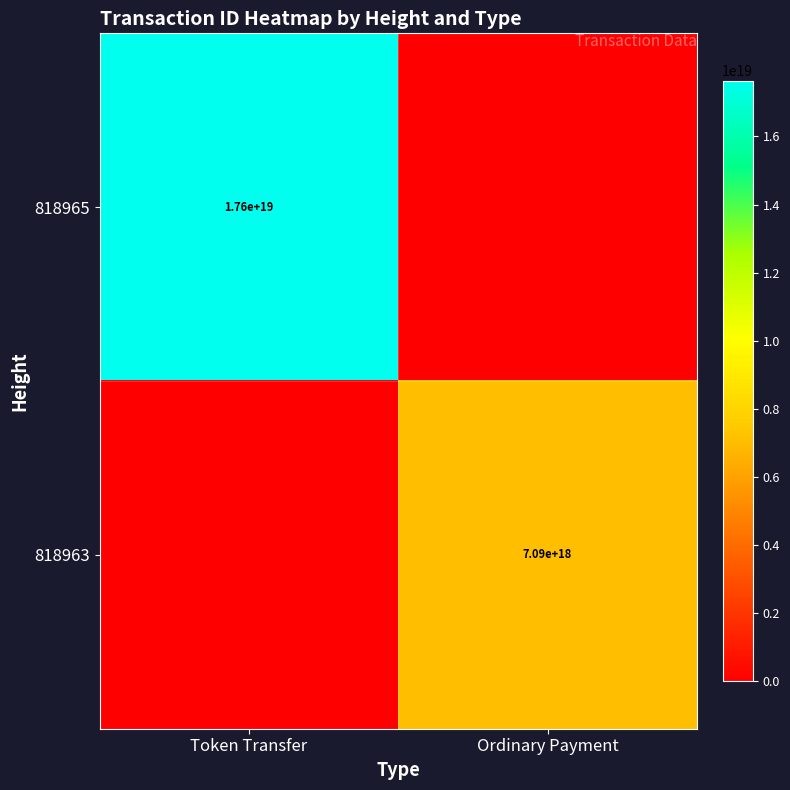

What is the spread (max minus min) of values at Ordinary Payment?

7094953345160880128